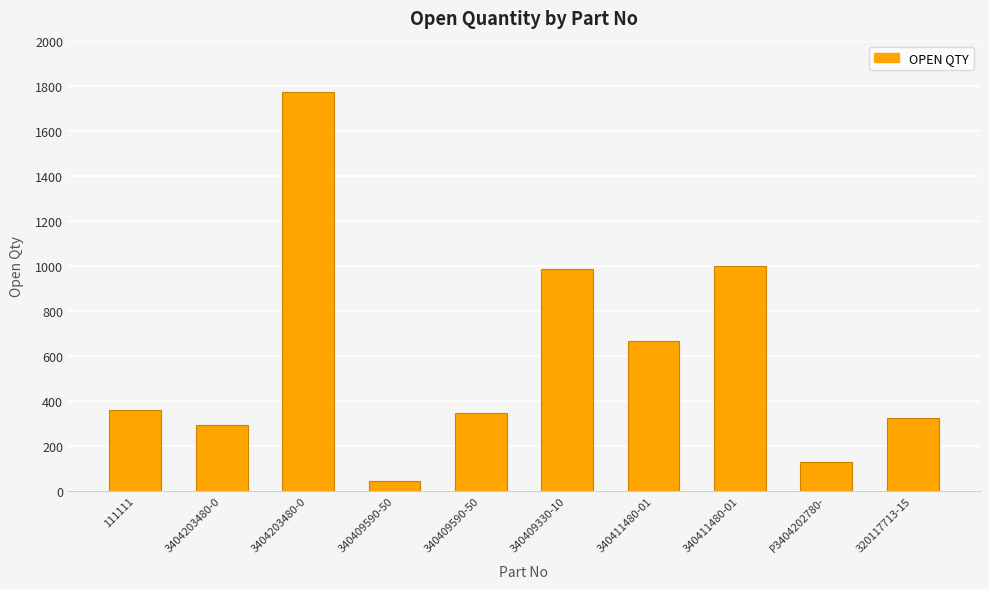

Does the chart contain any negative values?

No